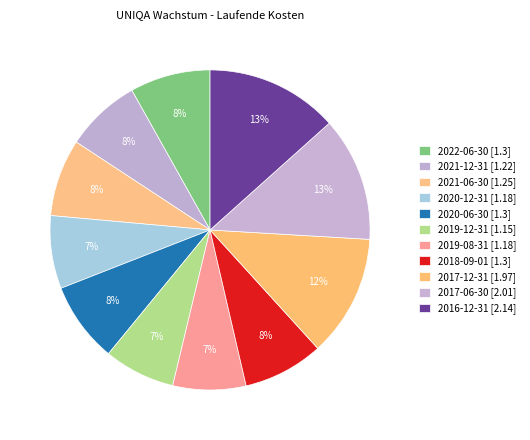

Is it true that 2019-12-31 is 7% of the pie?

True